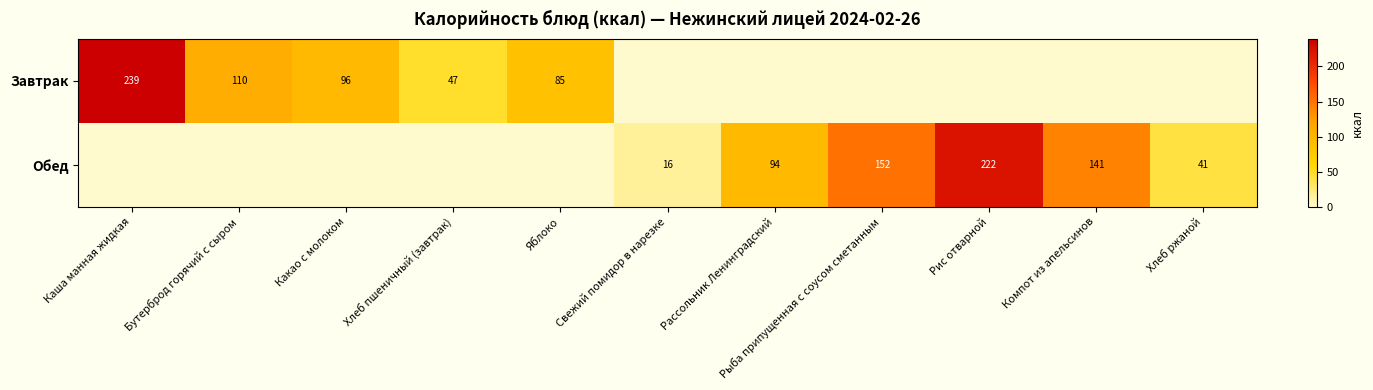

Is it true that Завтрак equals 167 at Бутерброд горячий с сыром?

False